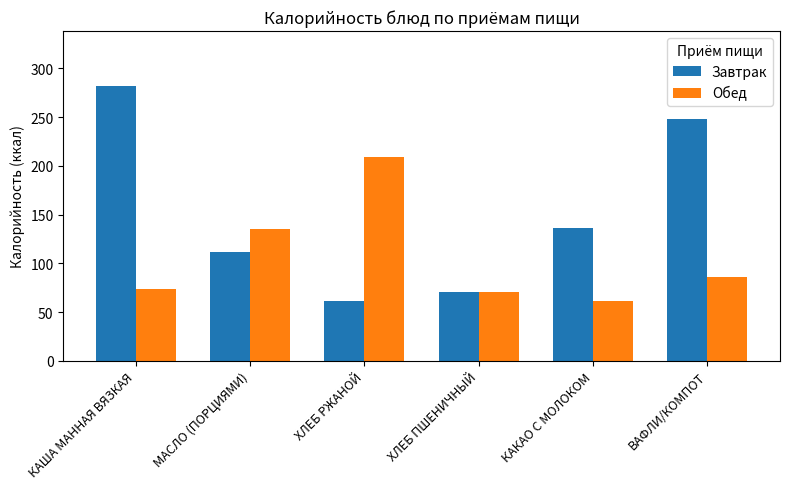

Reading left to right, extract all data points from this chart.

Завтрак: КАША МАННАЯ ВЯЗКАЯ=282	МАСЛО (ПОРЦИЯМИ)=112	ХЛЕБ РЖАНОЙ=61	ХЛЕБ ПШЕНИЧНЫЙ=71	КАКАО С МОЛОКОМ=136	ВАФЛИ/КОМПОТ=248
Обед: КАША МАННАЯ ВЯЗКАЯ=74	МАСЛО (ПОРЦИЯМИ)=135	ХЛЕБ РЖАНОЙ=209	ХЛЕБ ПШЕНИЧНЫЙ=71	КАКАО С МОЛОКОМ=61	ВАФЛИ/КОМПОТ=86